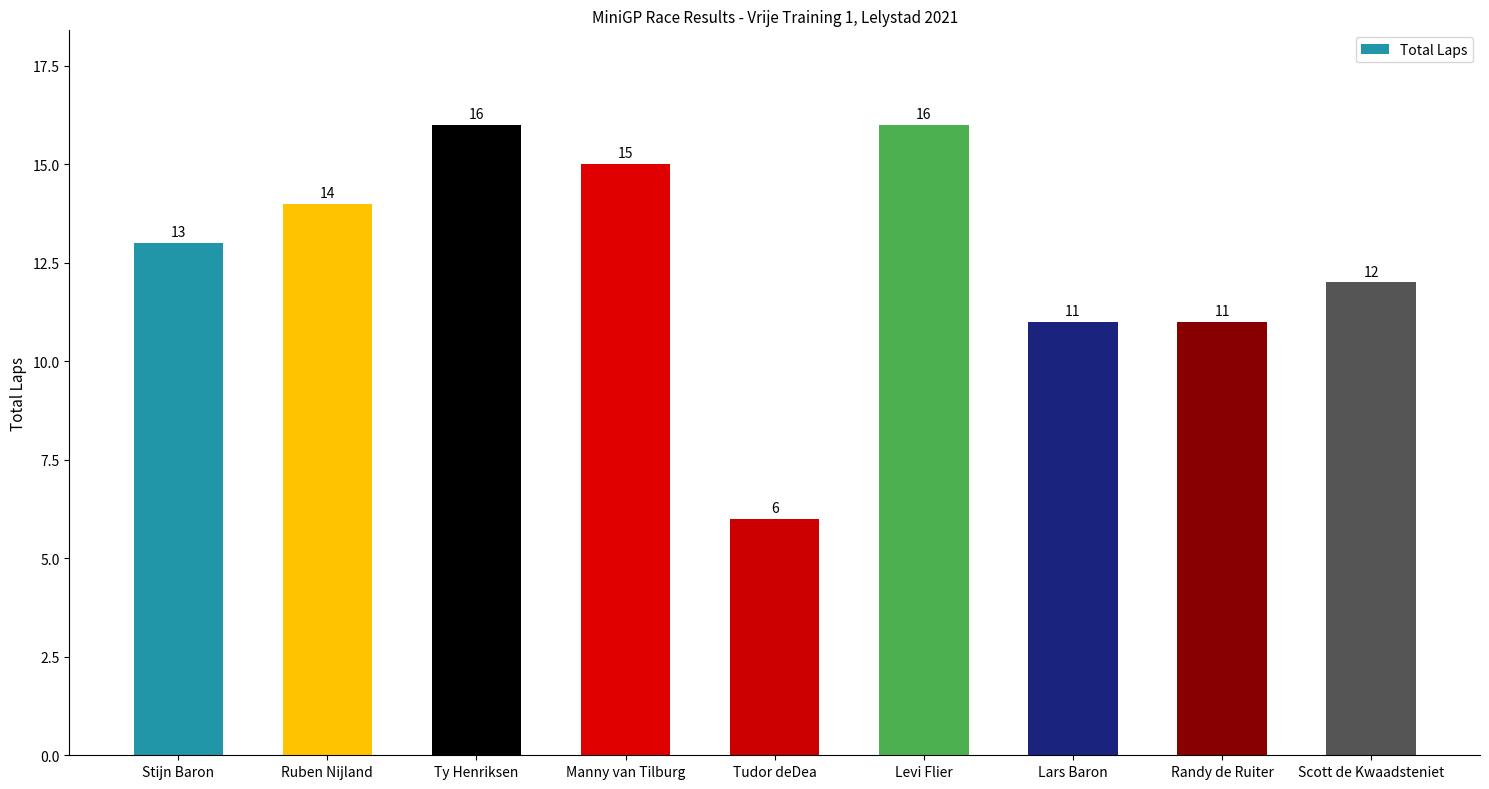

The chart shows a value of 6 at Tudor deDea. True or false?

True